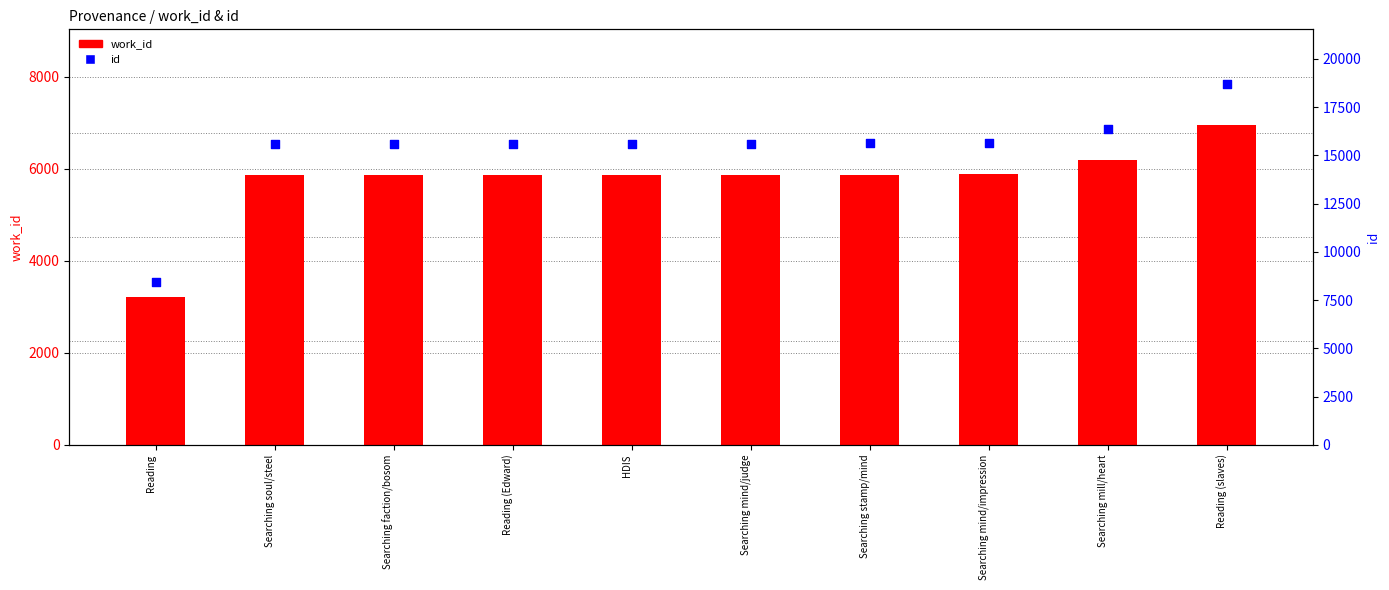

What is the total value across all series at Reading (slaves)?

25674